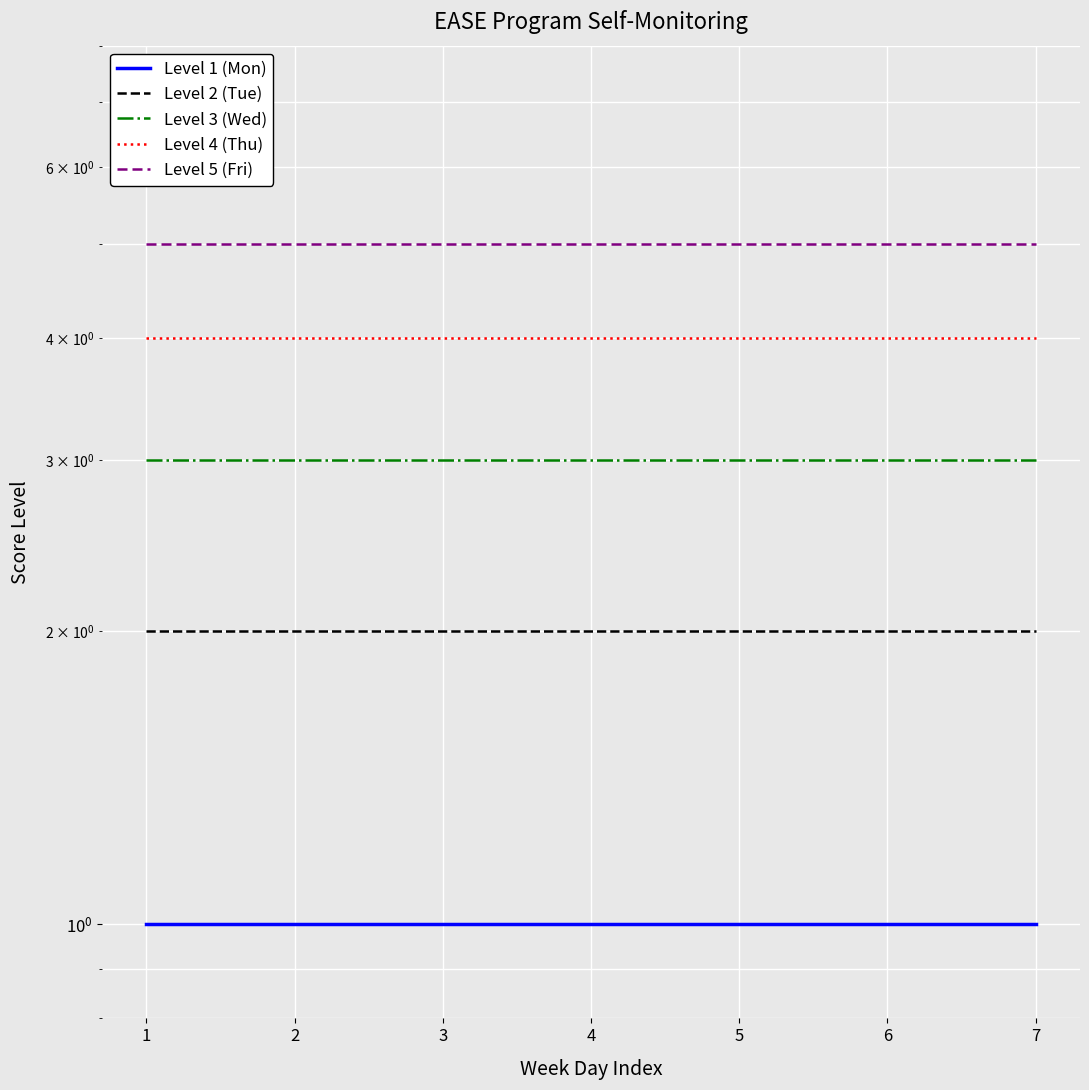

At how many categories does at least one series exceed 1?

7